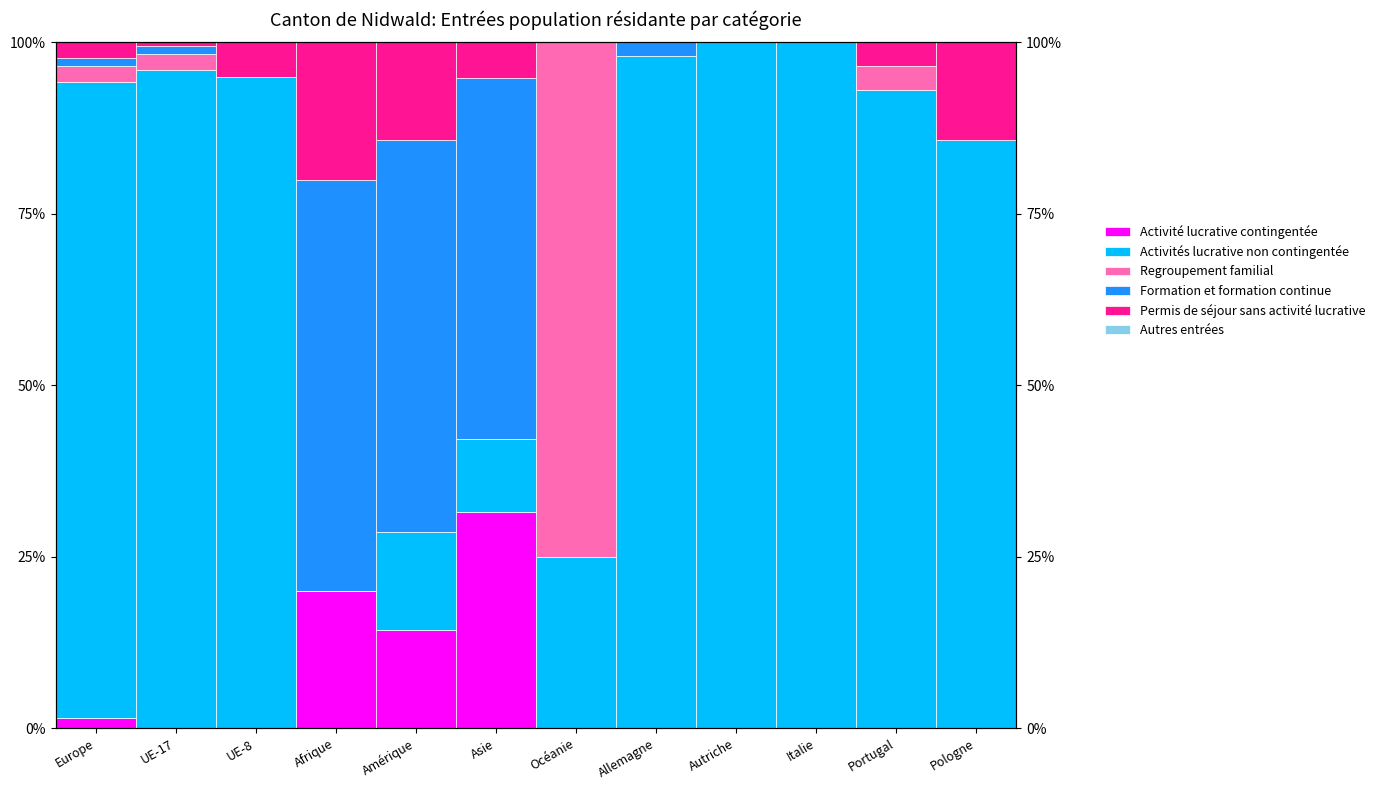

True or false: Formation et formation continue has a value of 0.0 at Portugal.

True